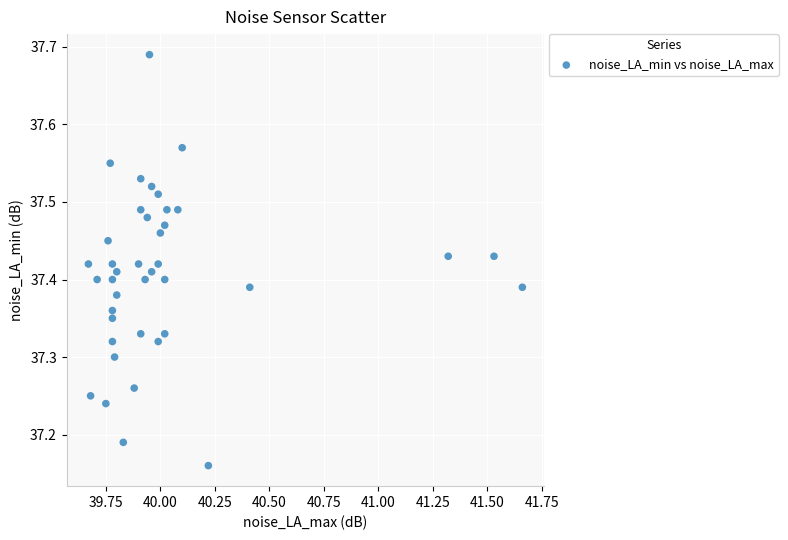

What is the range of Y values (max minus min)?

0.5